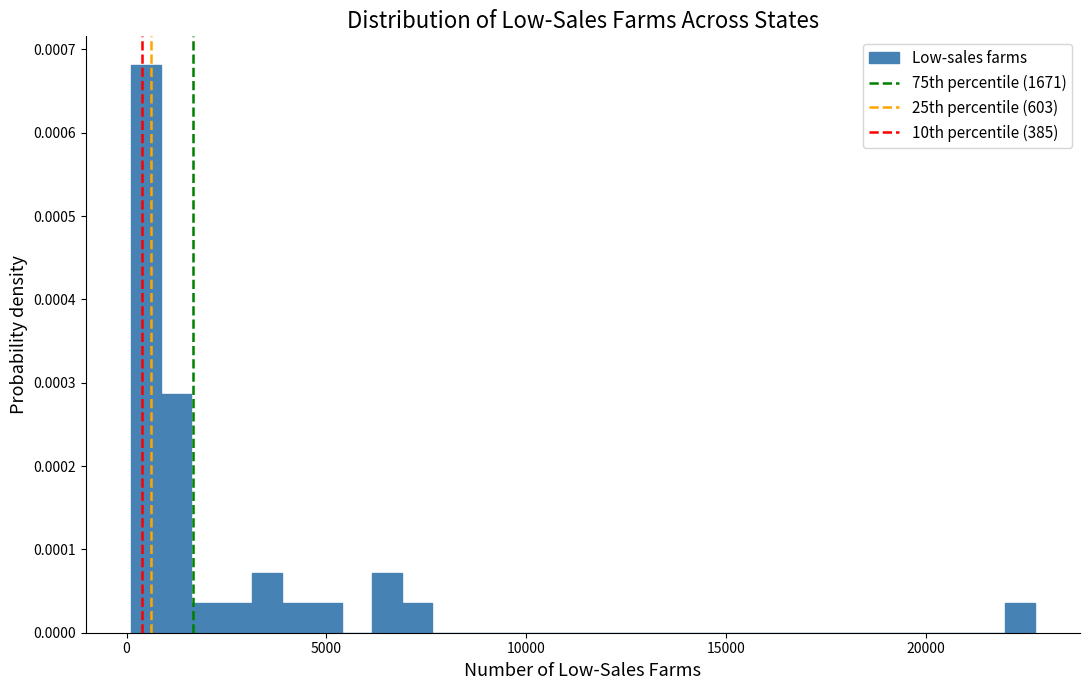

Around what value on the x-axis is the tallest bar? Give the approximate position of its centre, as read against the axis.

500